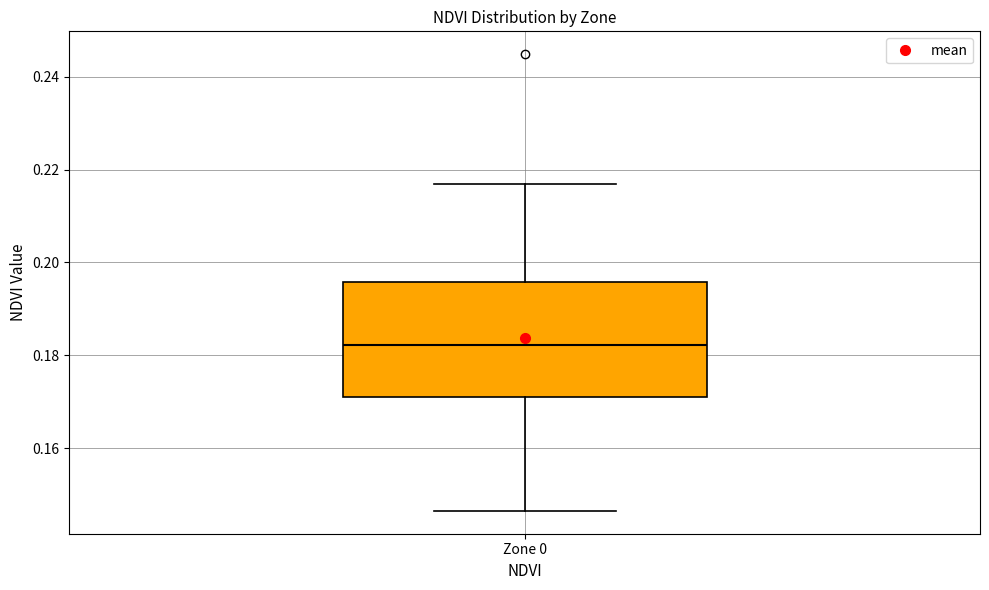

Read this box plot against the y-axis: the position of the median line, the range covered by the box, and the ends of both whiskers. The values are not printed on the chart, so give them approximately, as read against the axis.

median 0.182, box 0.172 to 0.196, whiskers 0.146 to 0.216